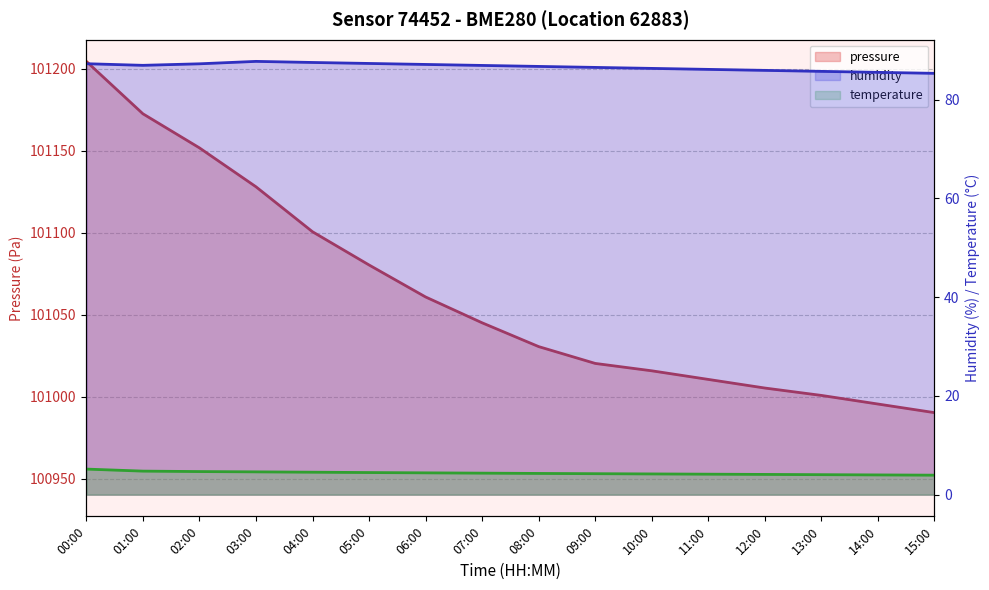

At how many categories does at least one series exceed 59031?

16